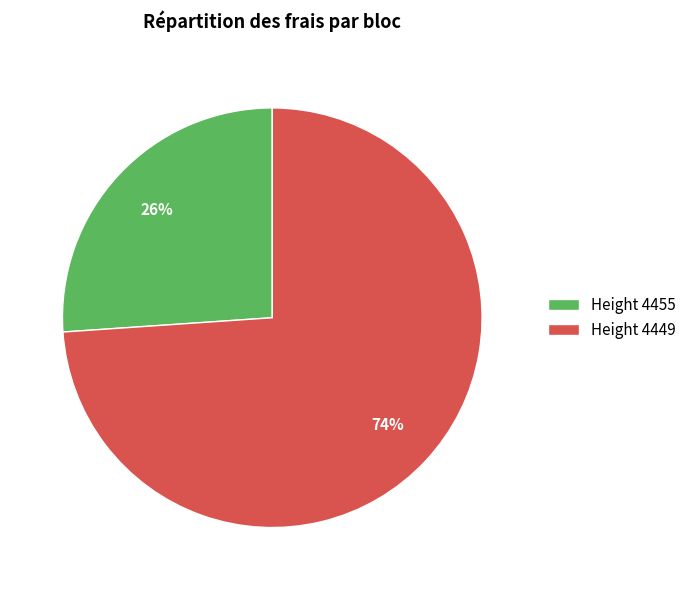

What is the ratio of the value at Height 4455 to the value at Height 4449?

0.4